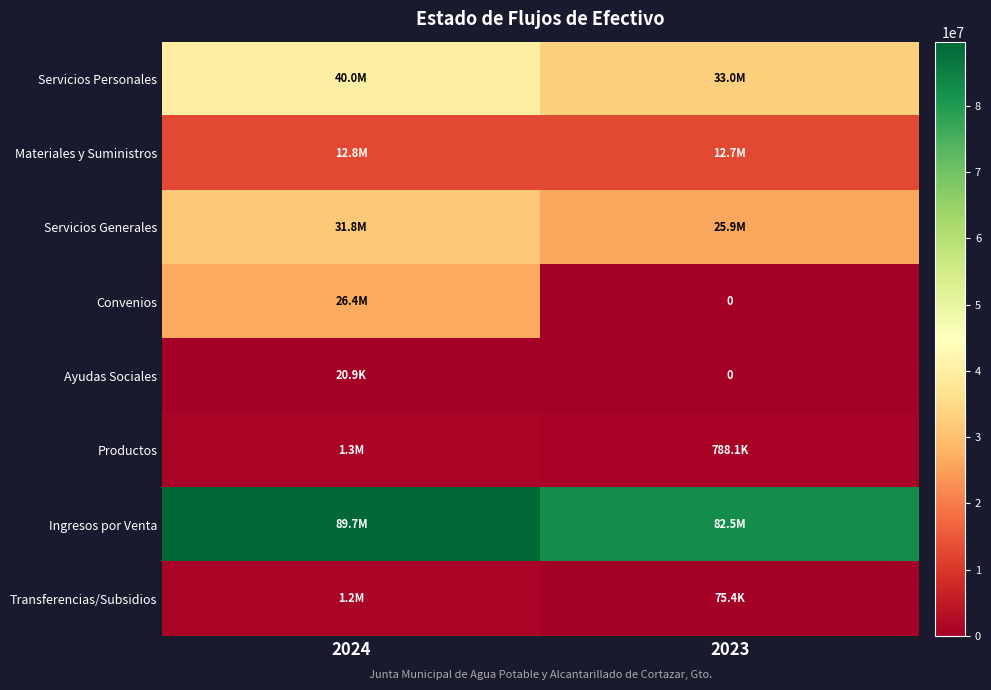

The Ingresos por Venta series shows 50444606.9 at 2024. True or false?

False